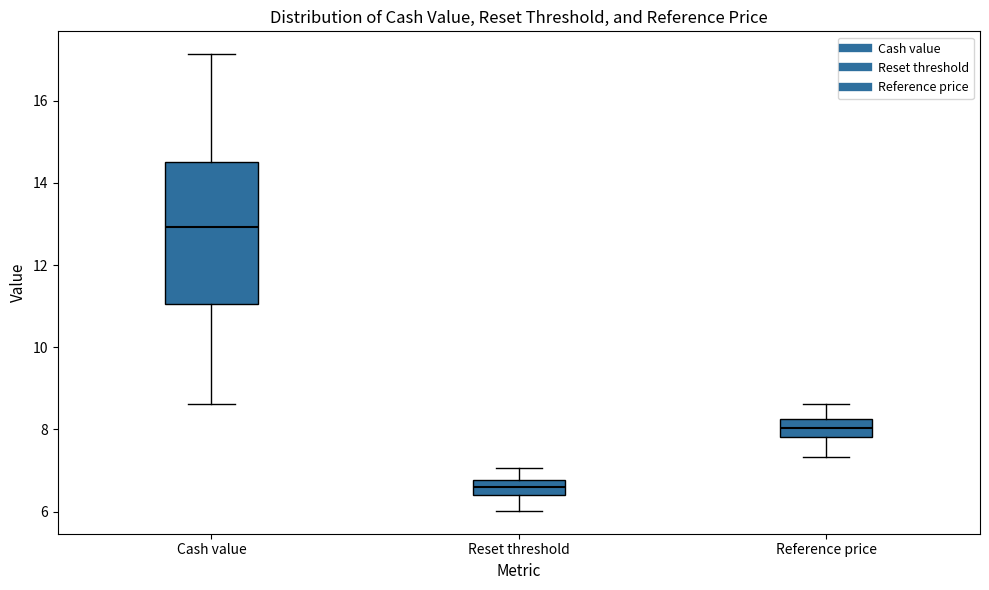

Where does the lower whisker of the box for Reset threshold end on the y-axis? The values are not printed on the chart, so give them approximately, as read against the axis.

6.0